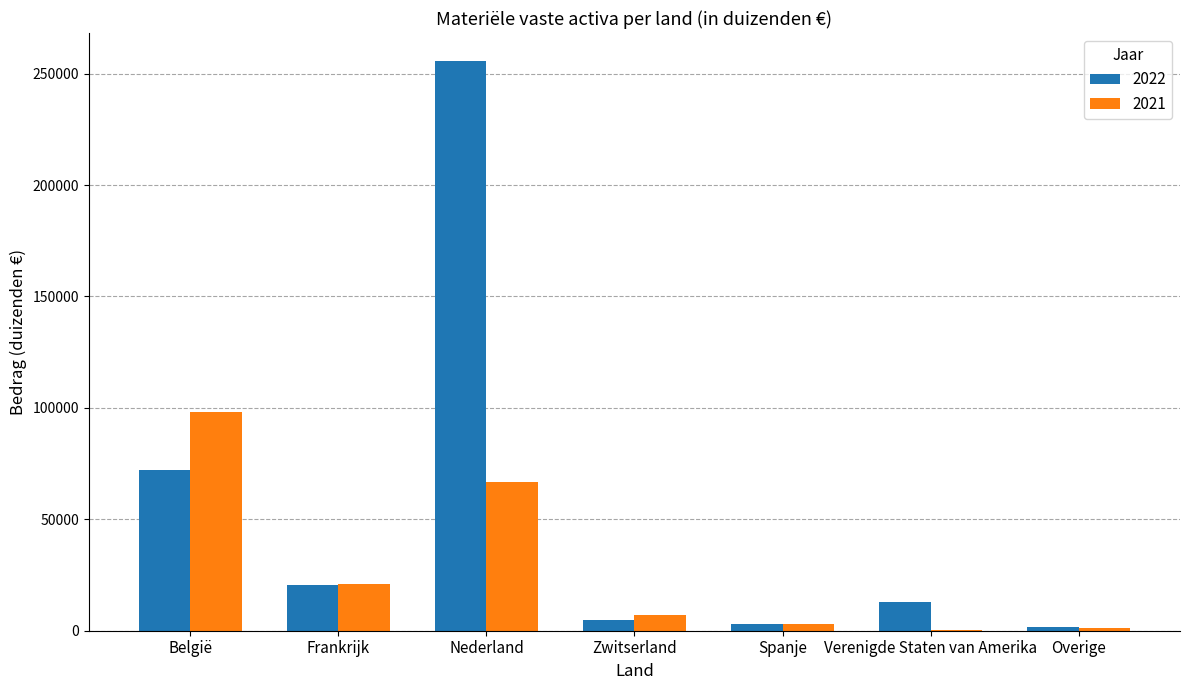

The 2022 series shows 12729 at Verenigde Staten van Amerika. True or false?

True